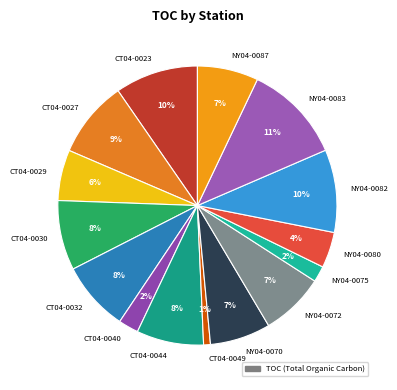

What percentage is the CT04-0029 slice, to the nearest percent?

6%